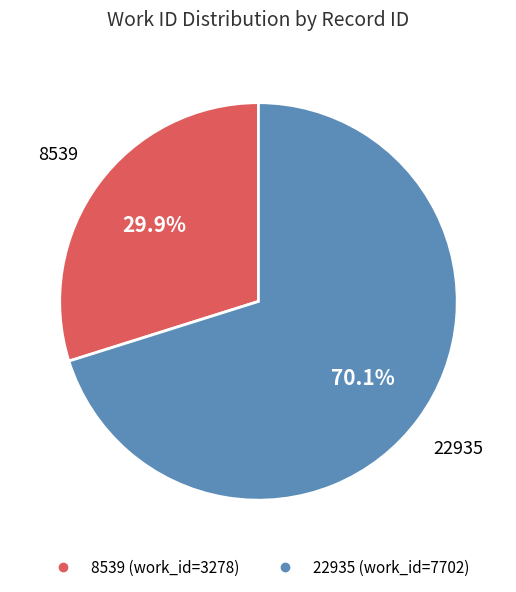

The 22935 slice represents 61% of the pie. True or false?

False